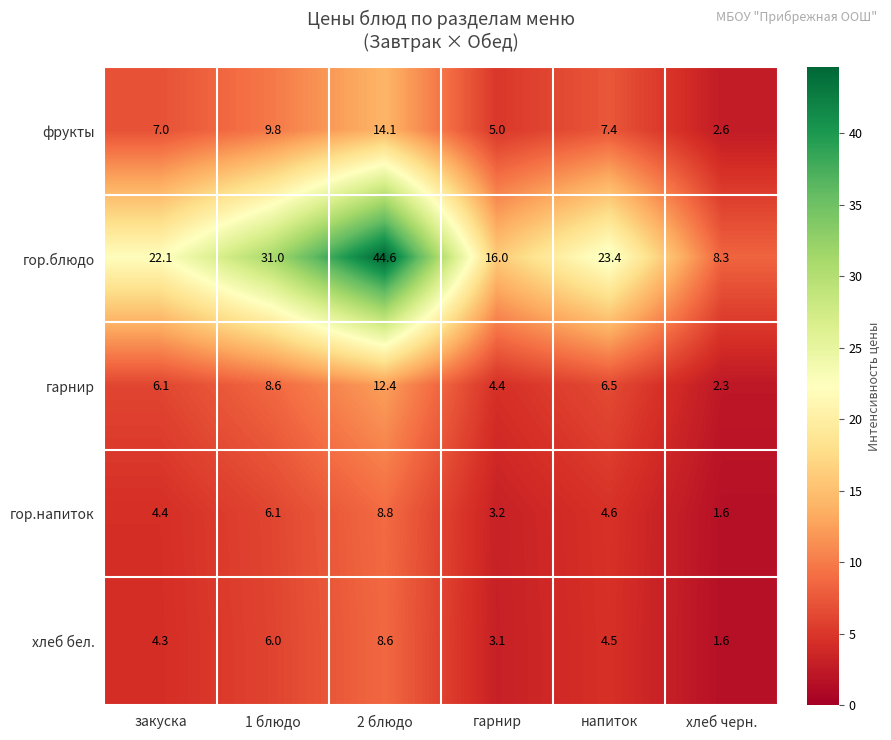

Which category has the highest value across all series?

2 блюдо